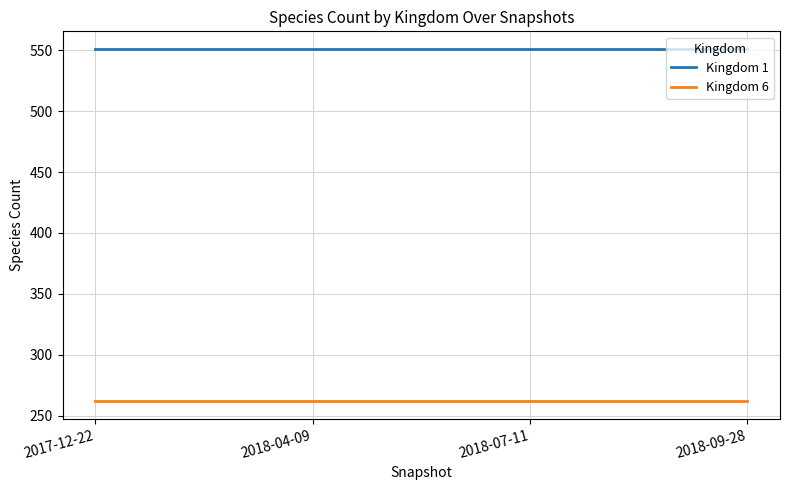

True or false: Kingdom 6 and Kingdom 1 intersect in this chart.

False